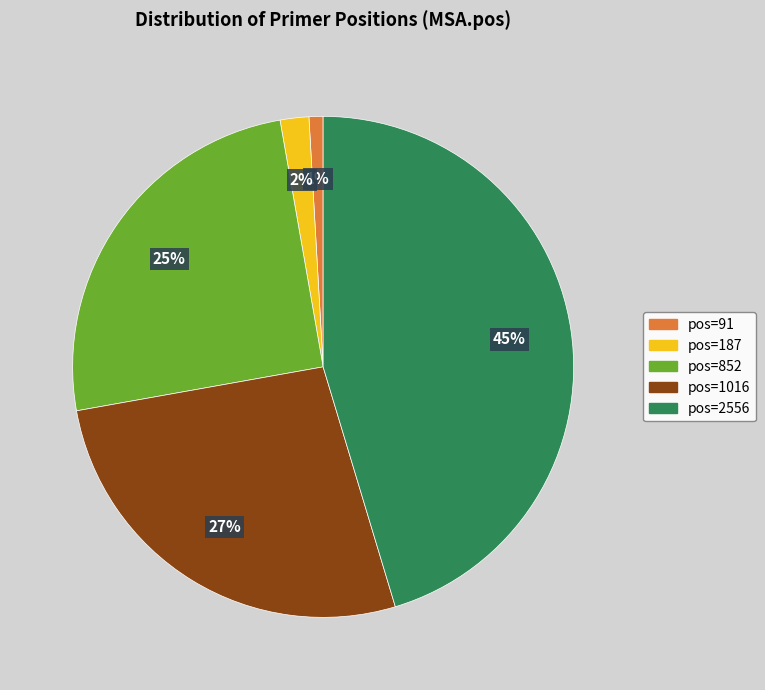

Does any single category account for the majority?

No